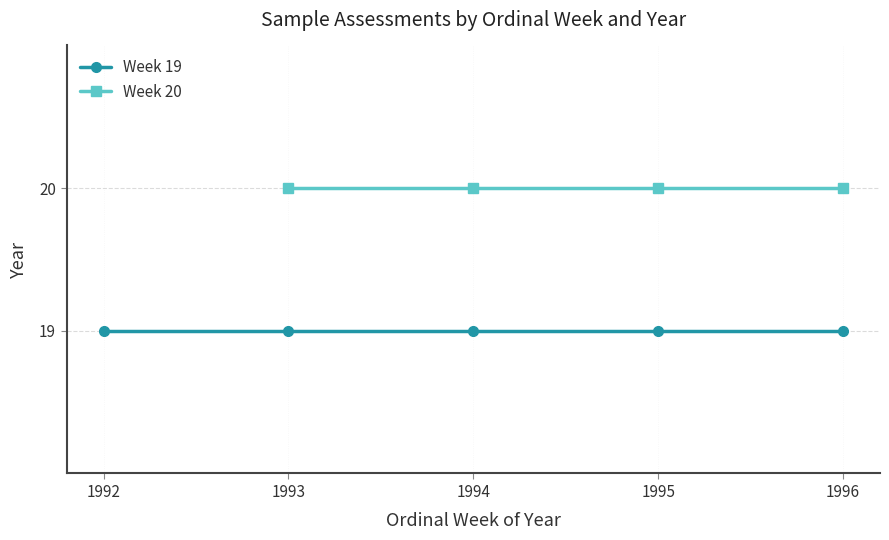

What is the greatest value displayed?

20.0